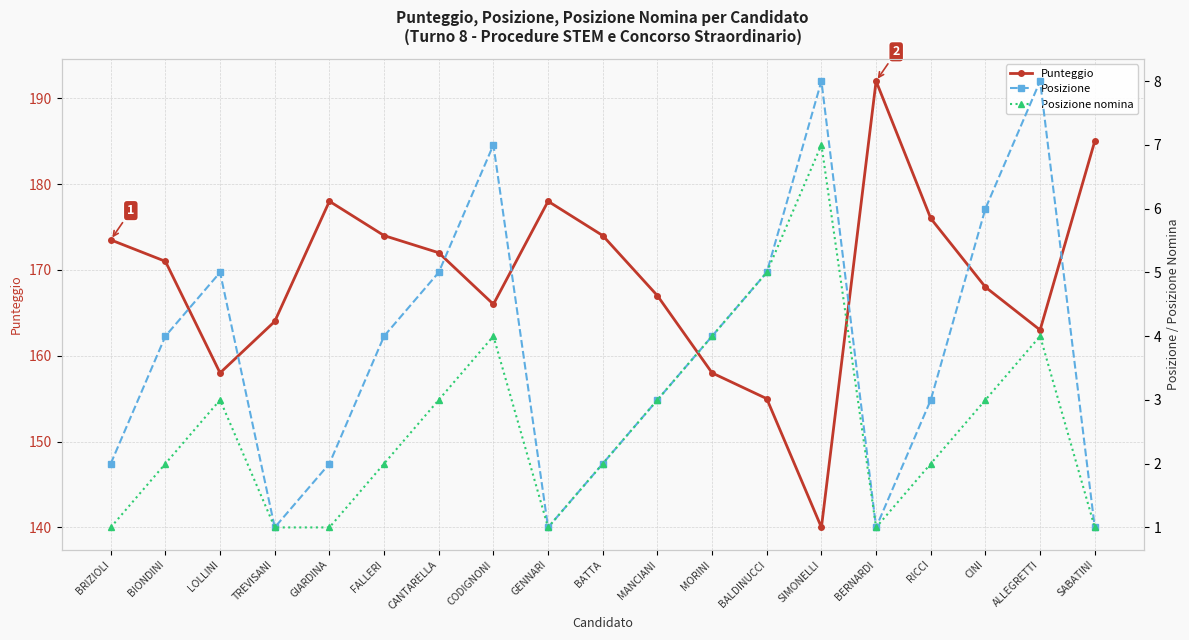

Which has a higher value, BATTA or BRIZIOLI?

BATTA